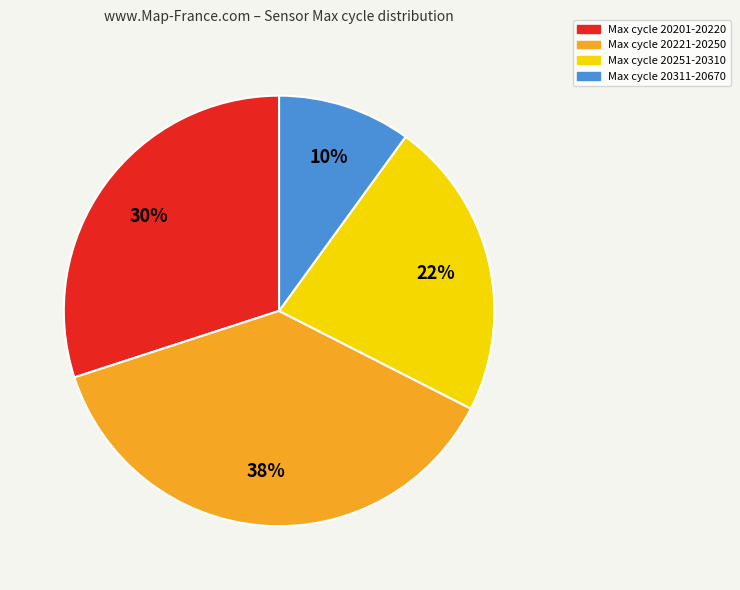

Does any single category account for the majority?

No